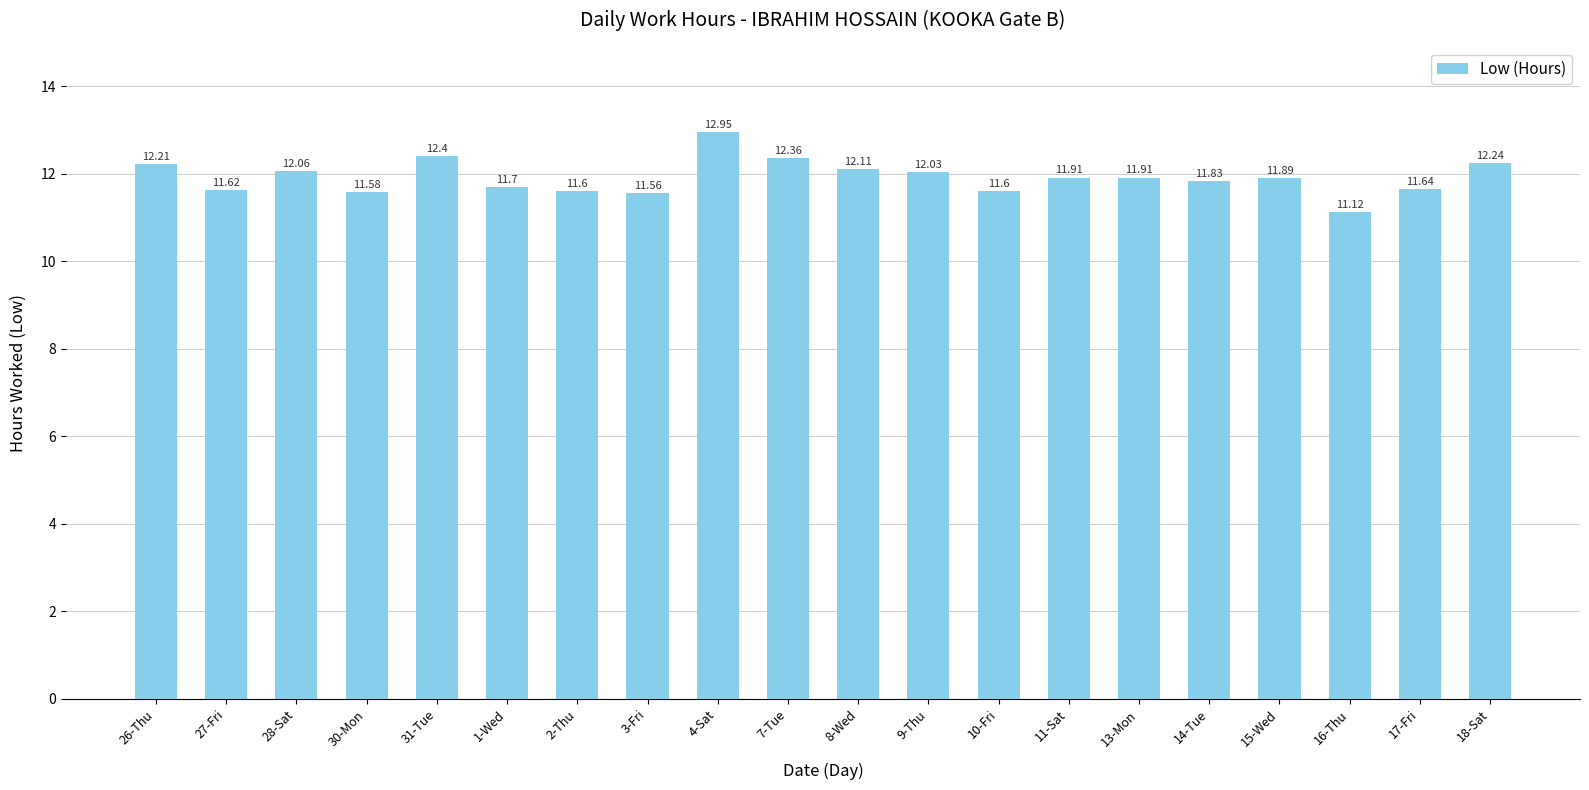

Which label corresponds to the smallest value in the chart?

16-Thu